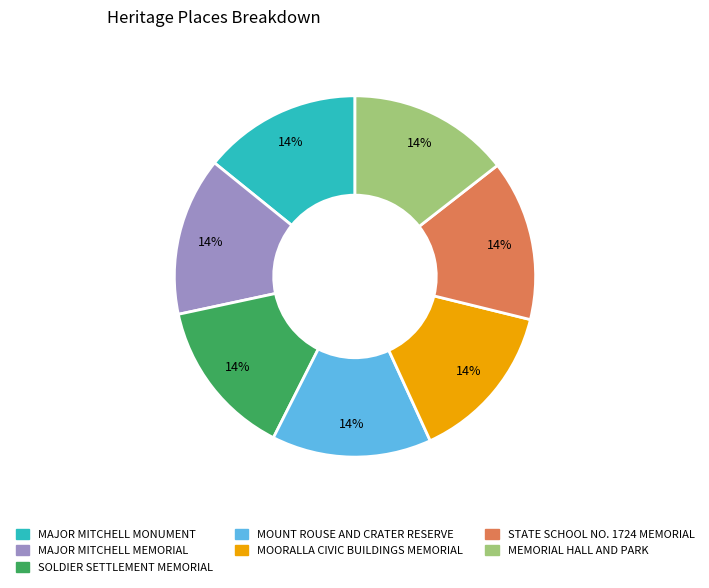

Is there a majority slice in this chart?

No